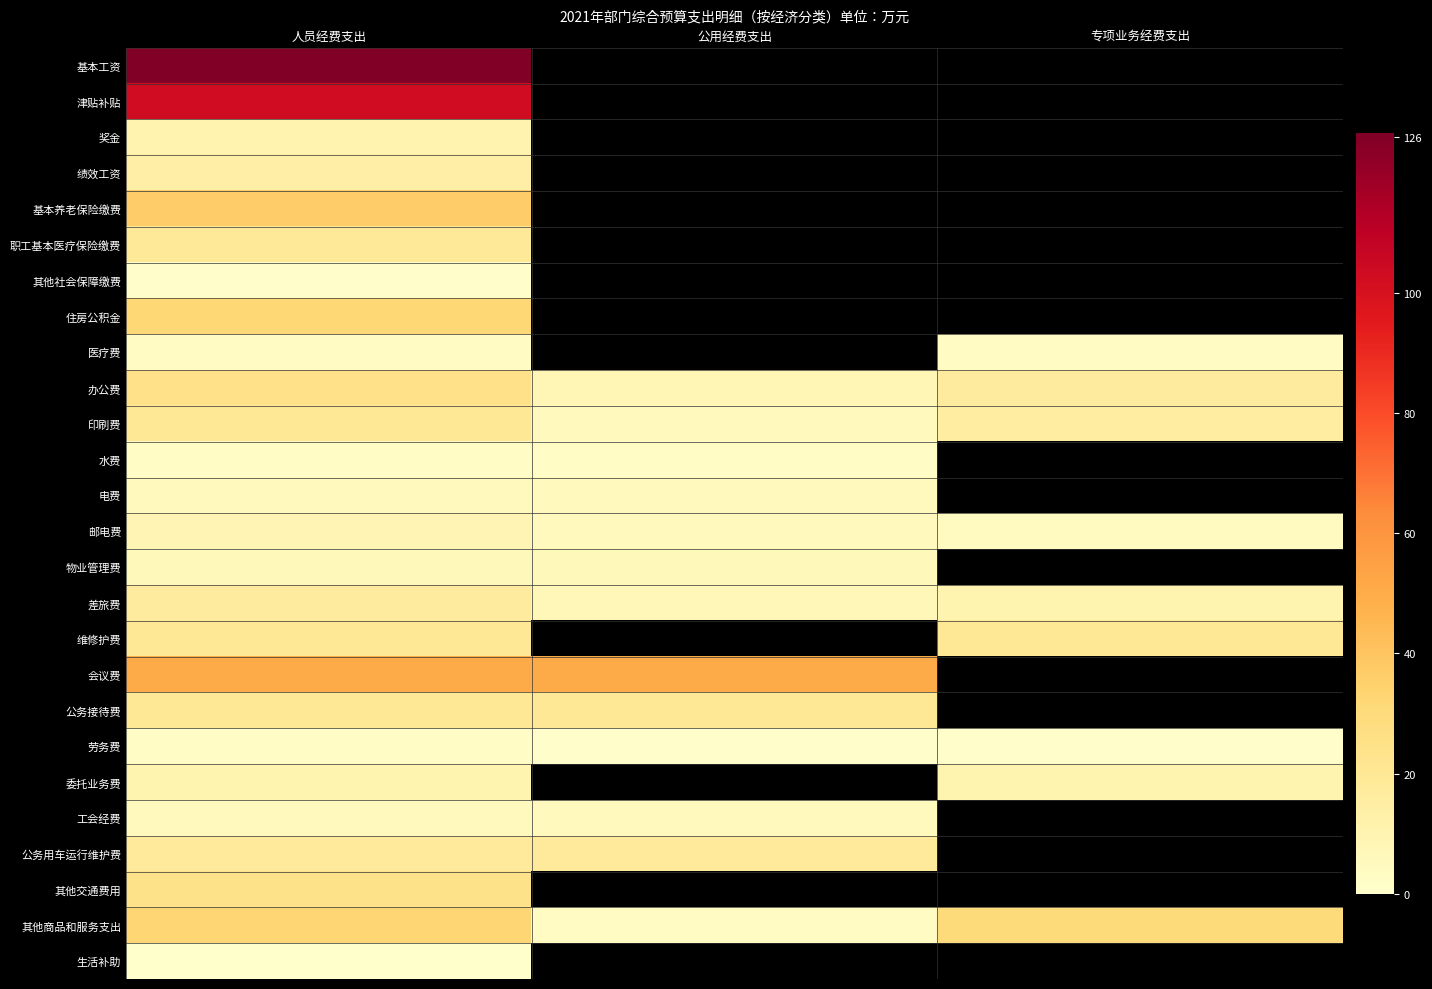

Reading left to right, what are all the values shown in this chart?

基本工资: 人员经费支出=126.7	公用经费支出=0.0	专项业务经费支出=0.0
津贴补贴: 人员经费支出=103.1	公用经费支出=0.0	专项业务经费支出=0.0
奖金: 人员经费支出=10.6	公用经费支出=0.0	专项业务经费支出=0.0
绩效工资: 人员经费支出=13.7	公用经费支出=0.0	专项业务经费支出=0.0
基本养老保险缴费: 人员经费支出=37.0	公用经费支出=0.0	专项业务经费支出=0.0
职工基本医疗保险缴费: 人员经费支出=18.6	公用经费支出=0.0	专项业务经费支出=0.0
其他社会保障缴费: 人员经费支出=0.8	公用经费支出=0.0	专项业务经费支出=0.0
住房公积金: 人员经费支出=32.1	公用经费支出=0.0	专项业务经费支出=0.0
医疗费: 人员经费支出=3.0	公用经费支出=0.0	专项业务经费支出=3.0
办公费: 人员经费支出=25.0	公用经费支出=8.0	专项业务经费支出=17.0
印刷费: 人员经费支出=20.0	公用经费支出=5.0	专项业务经费支出=15.0
水费: 人员经费支出=2.0	公用经费支出=2.0	专项业务经费支出=0.0
电费: 人员经费支出=5.0	公用经费支出=5.0	专项业务经费支出=0.0
邮电费: 人员经费支出=9.0	公用经费支出=5.0	专项业务经费支出=4.0
物业管理费: 人员经费支出=6.0	公用经费支出=6.0	专项业务经费支出=0.0
差旅费: 人员经费支出=17.0	公用经费支出=7.0	专项业务经费支出=10.0
维修护费: 人员经费支出=20.0	公用经费支出=0.0	专项业务经费支出=20.0
会议费: 人员经费支出=50.0	公用经费支出=50.0	专项业务经费支出=0.0
公务接待费: 人员经费支出=20.0	公用经费支出=20.0	专项业务经费支出=0.0
劳务费: 人员经费支出=2.0	公用经费支出=1.0	专项业务经费支出=1.0
委托业务费: 人员经费支出=10.0	公用经费支出=0.0	专项业务经费支出=10.0
工会经费: 人员经费支出=5.0	公用经费支出=5.0	专项业务经费支出=0.0
公务用车运行维护费: 人员经费支出=18.0	公用经费支出=18.0	专项业务经费支出=0.0
其他交通费用: 人员经费支出=24.1	公用经费支出=0.0	专项业务经费支出=0.0
其他商品和服务支出: 人员经费支出=33.0	公用经费支出=3.0	专项业务经费支出=30.0
生活补助: 人员经费支出=0.4	公用经费支出=0.0	专项业务经费支出=0.0